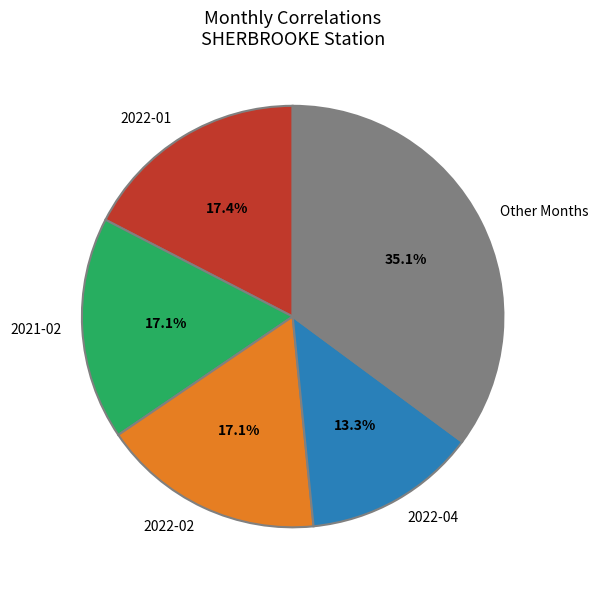

Is 2022-01 the majority of the pie?

No